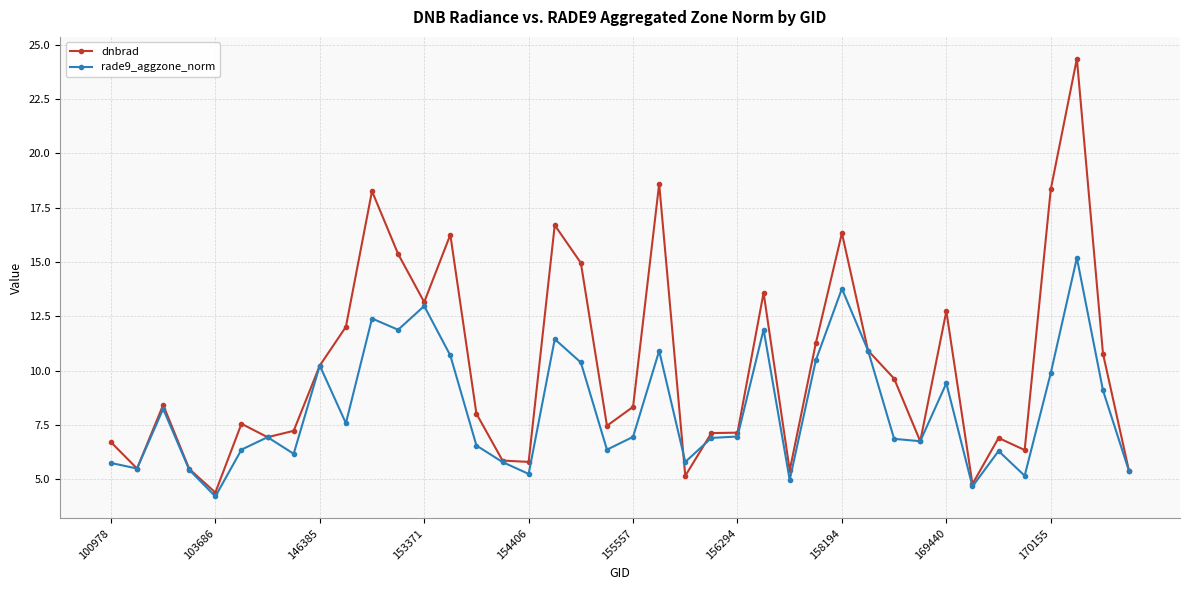

Which series has the largest total across all categories?

dnbrad